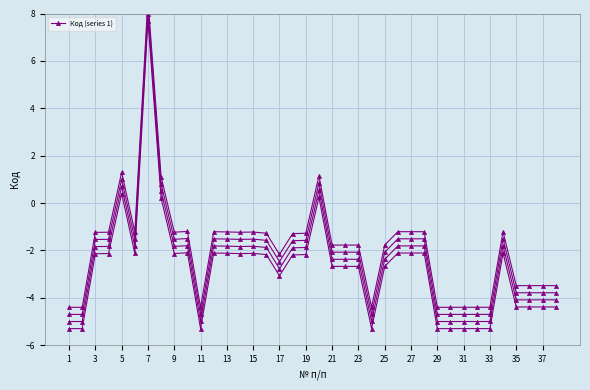

Is this an area chart (filled region under the line)?

No